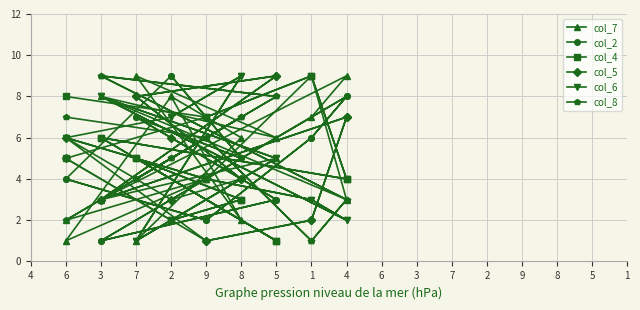

List the labels in order of col_5 value, smallest first.

9, 9, 1, 1, 3, 2, 3, 8, 8, 6, 2, 6, 4, 4, 7, 7, 5, 5